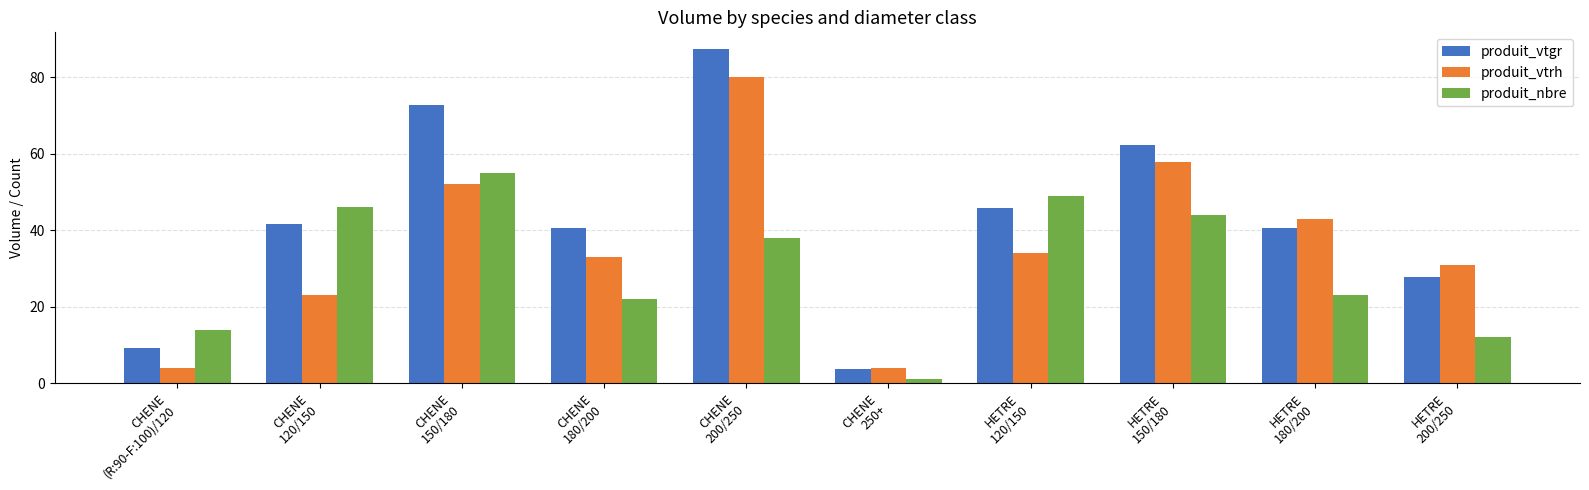

What value does the produit_vtgr series have at HETRE
200/250?

27.8